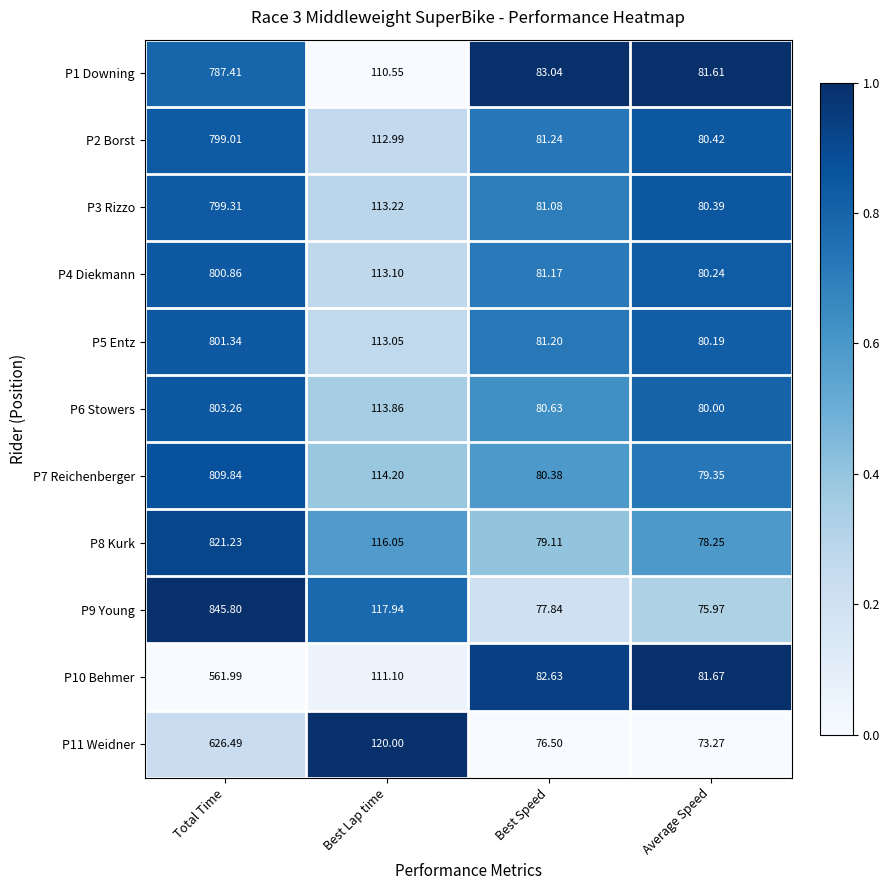

Which category has the highest value in the P5 Entz series?

Total Time